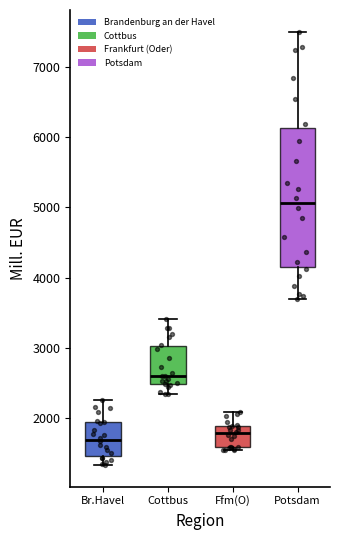

Where does the upper whisker of the box for Ffm(O) end on the y-axis? The values are not printed on the chart, so give them approximately, as read against the axis.

2100